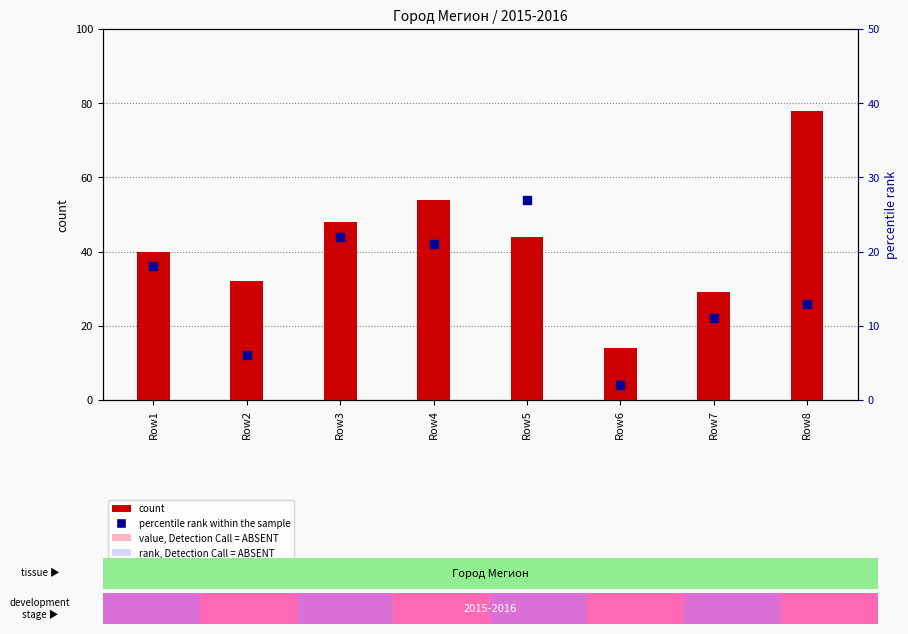

Which series has the largest Y range (max minus min)?

count